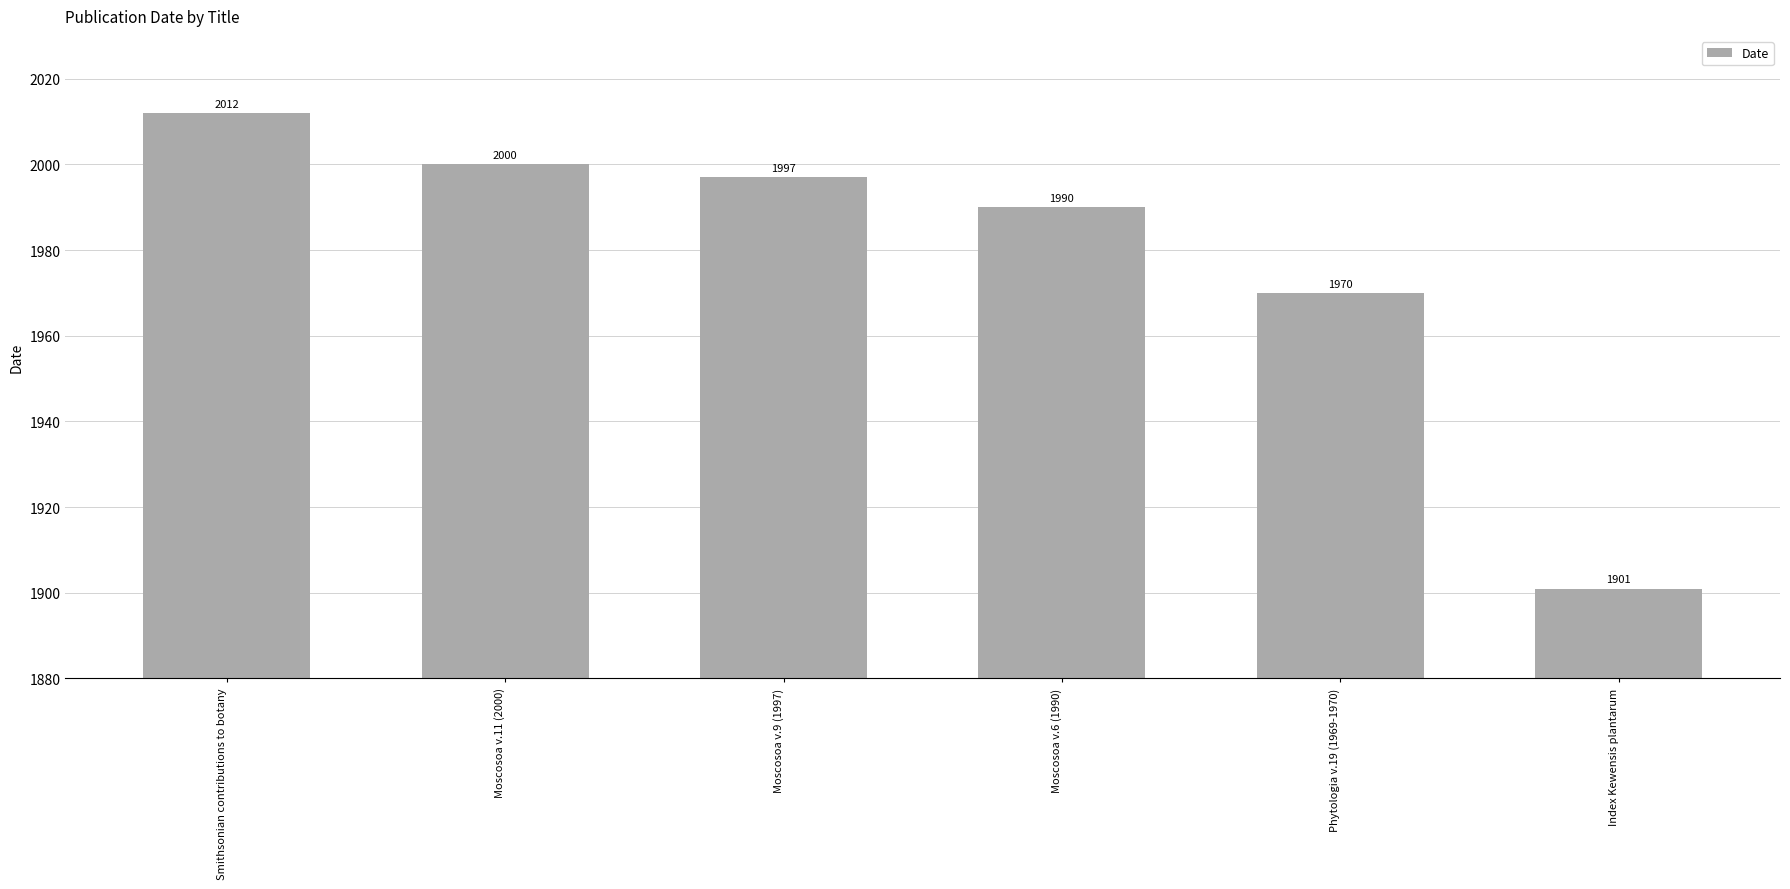

The chart shows a value of 2649 at Moscosoa v.11 (2000). True or false?

False